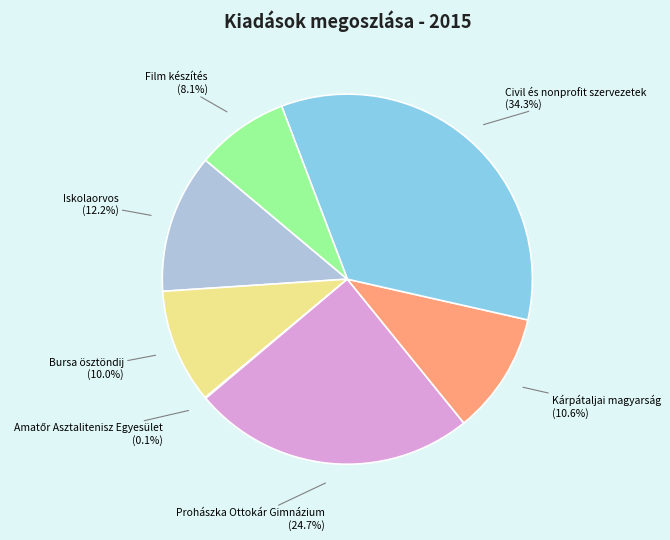

Is there any slice that represents more than half of the pie?

No